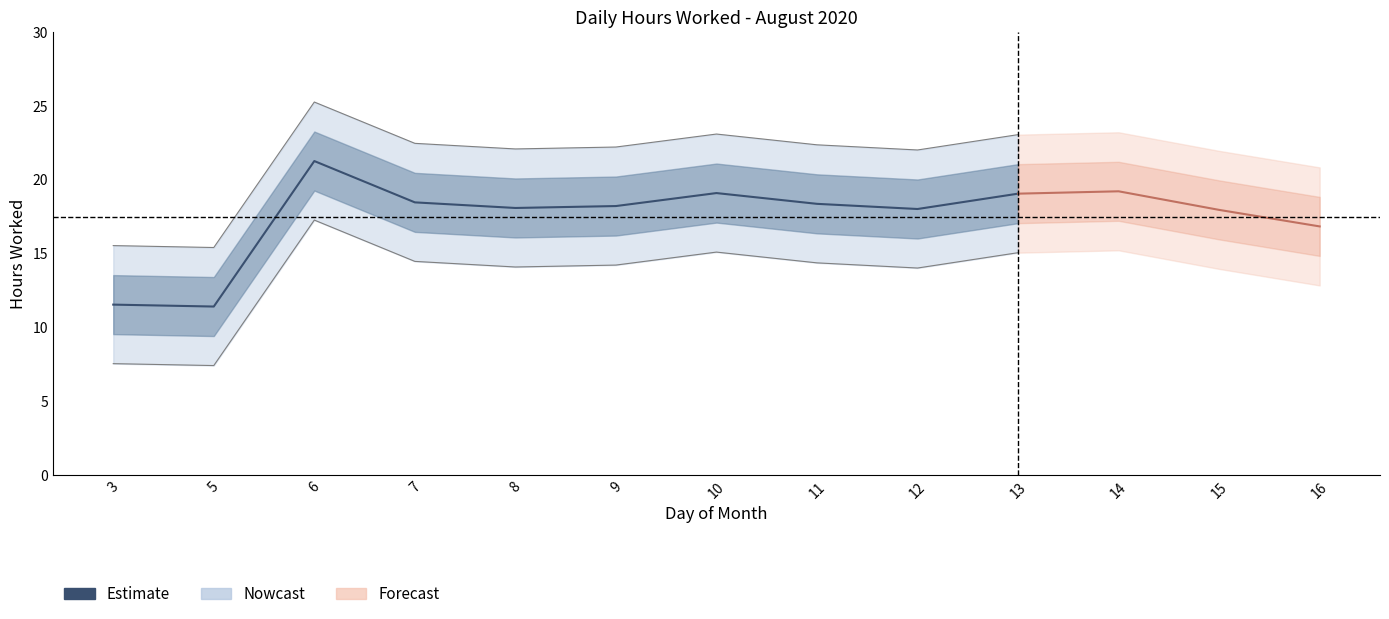

At which category does the data reach its first local valley?

5